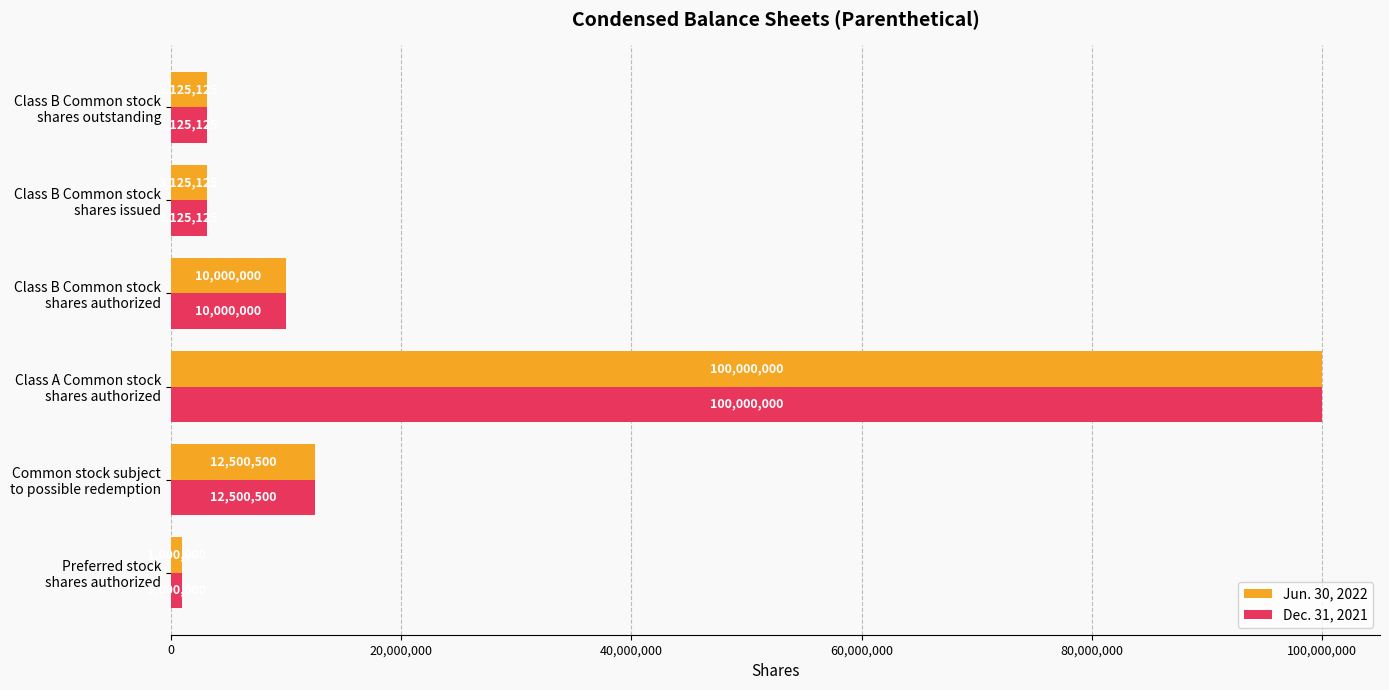

What is the difference between the second highest and minimum values in the Jun. 30, 2022 series?

11500500